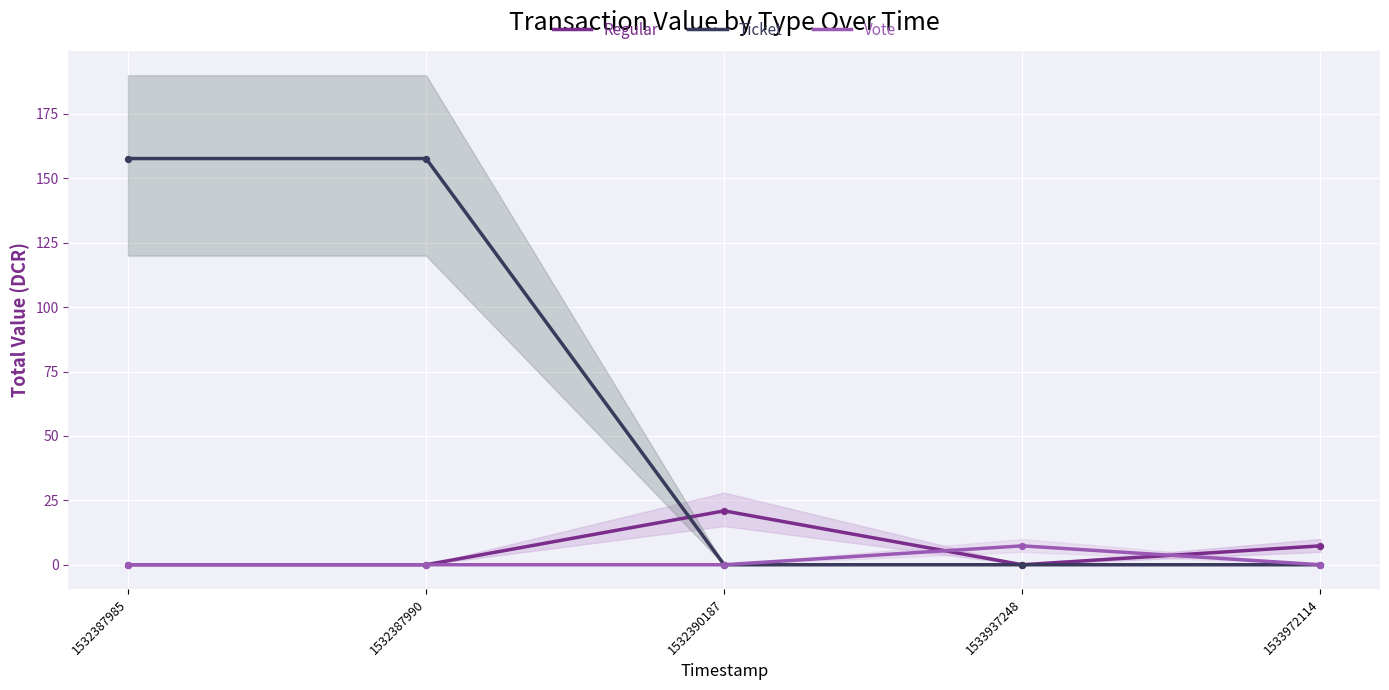

What is the total value across all series at 1532387990?

157.7